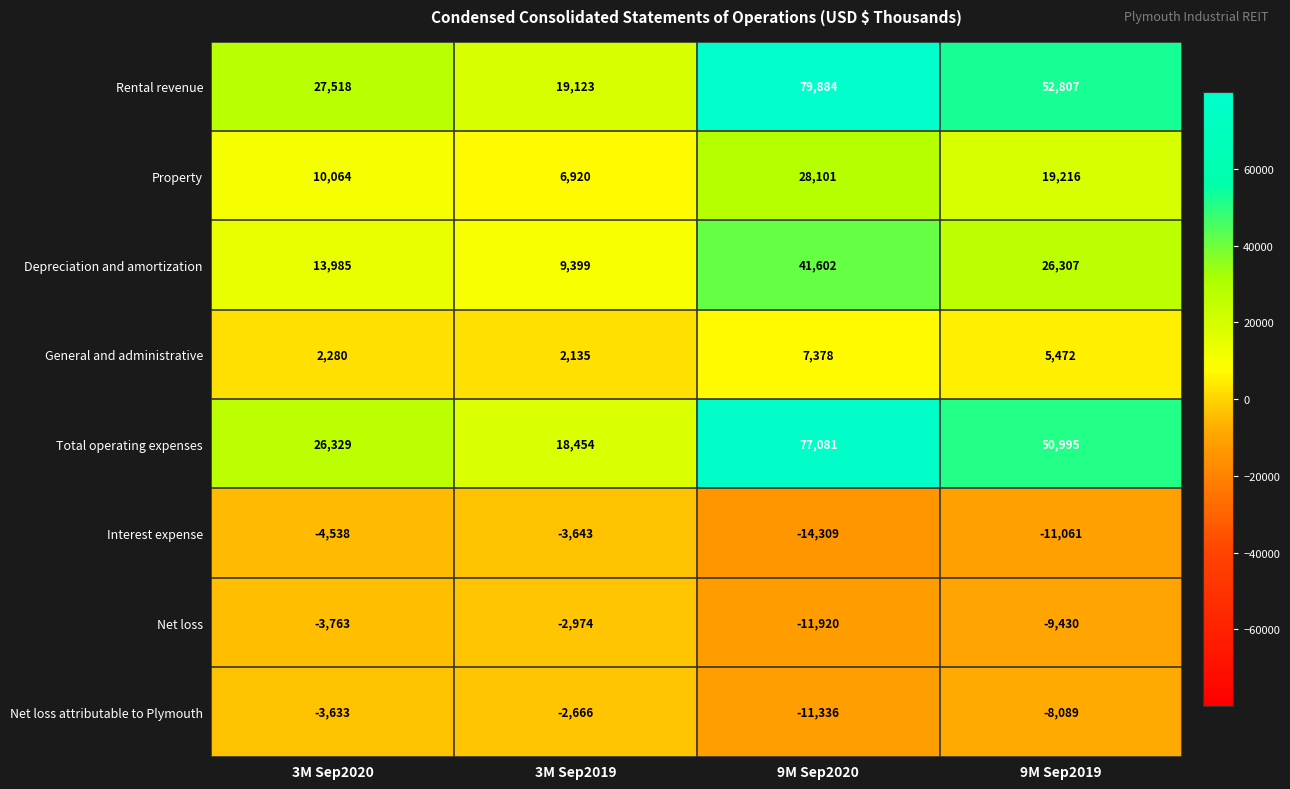

What is the smallest value displayed?

-14309